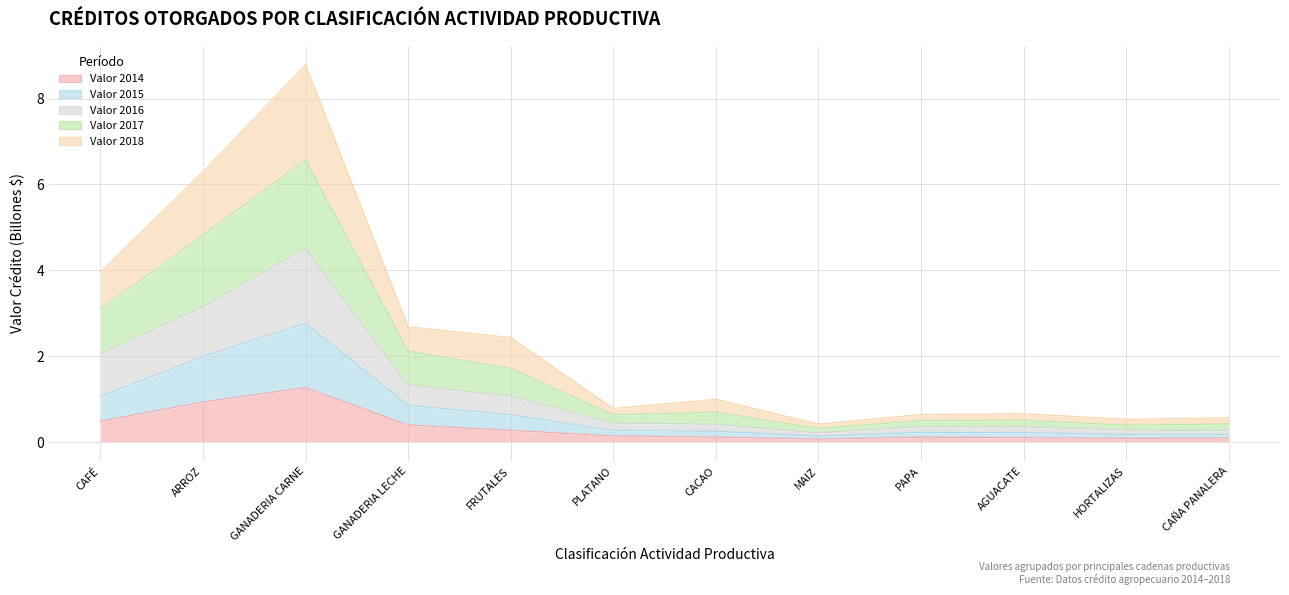

What position from the right is HORTALIZAS?

2